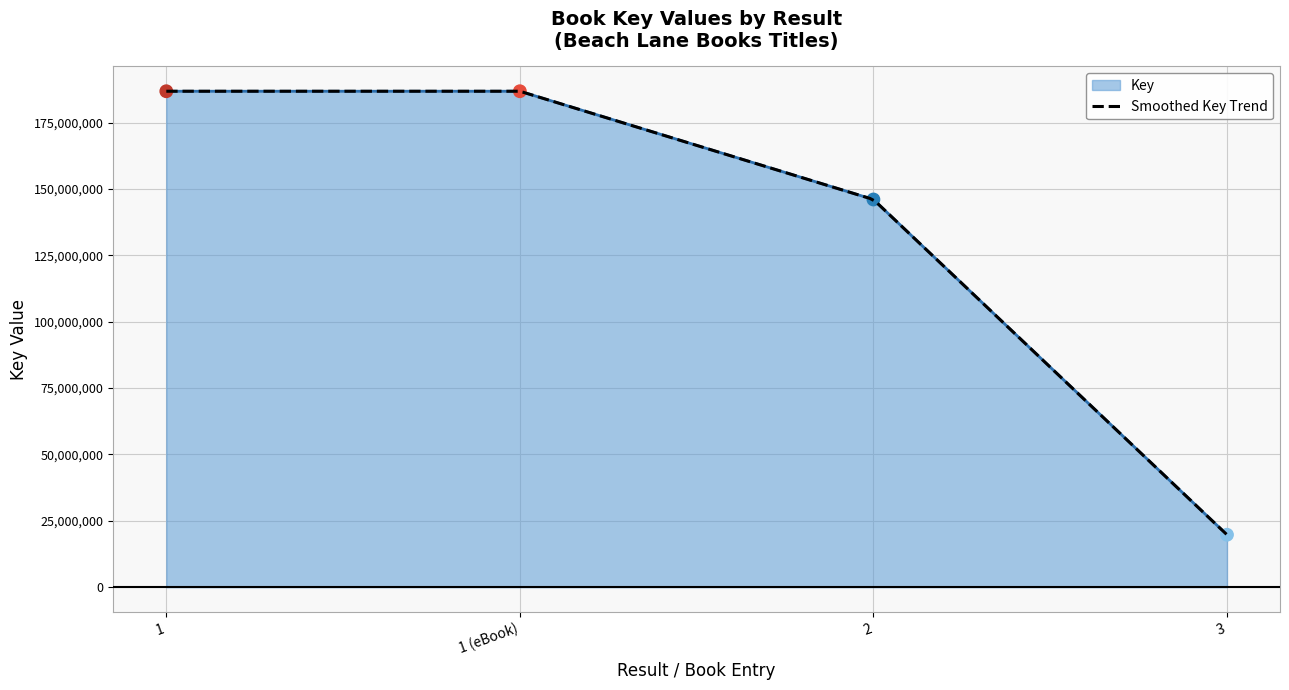

What is the change in value from 2 to 3?

-126286258